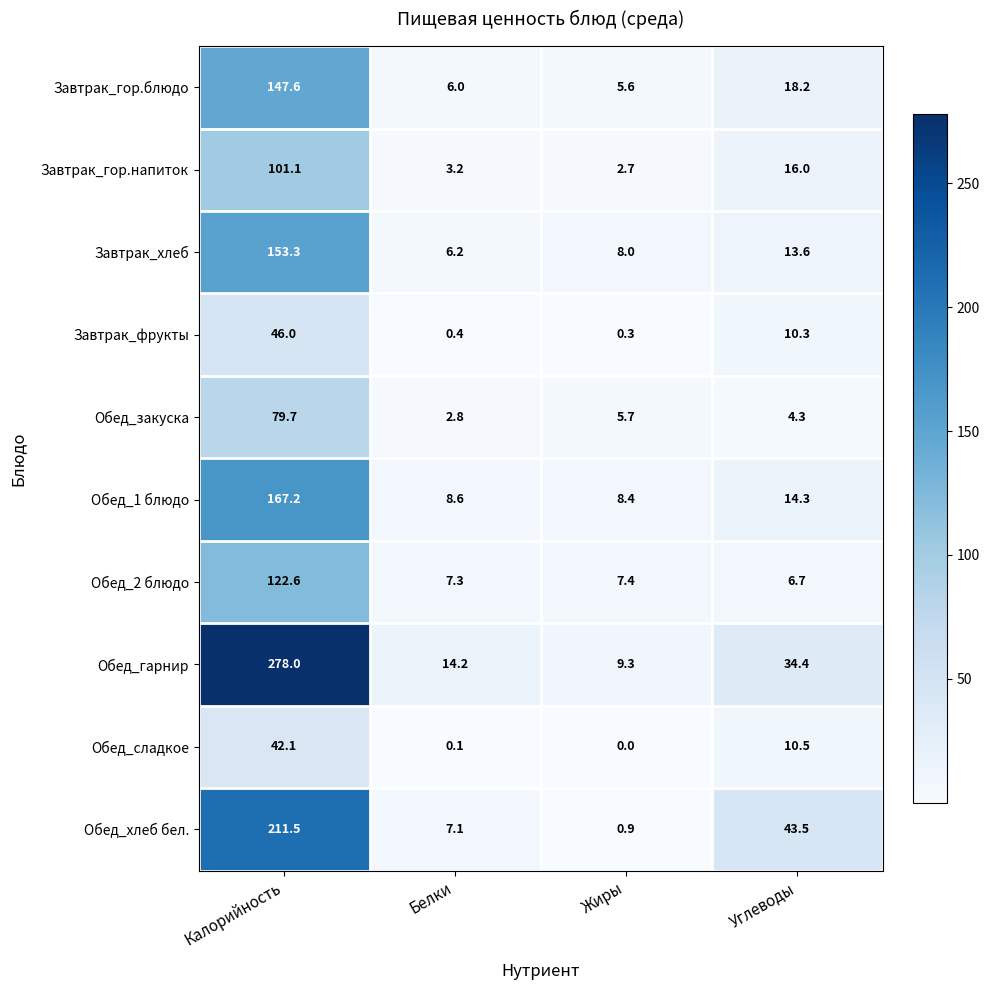

Which category has the lowest value across all series?

Жиры